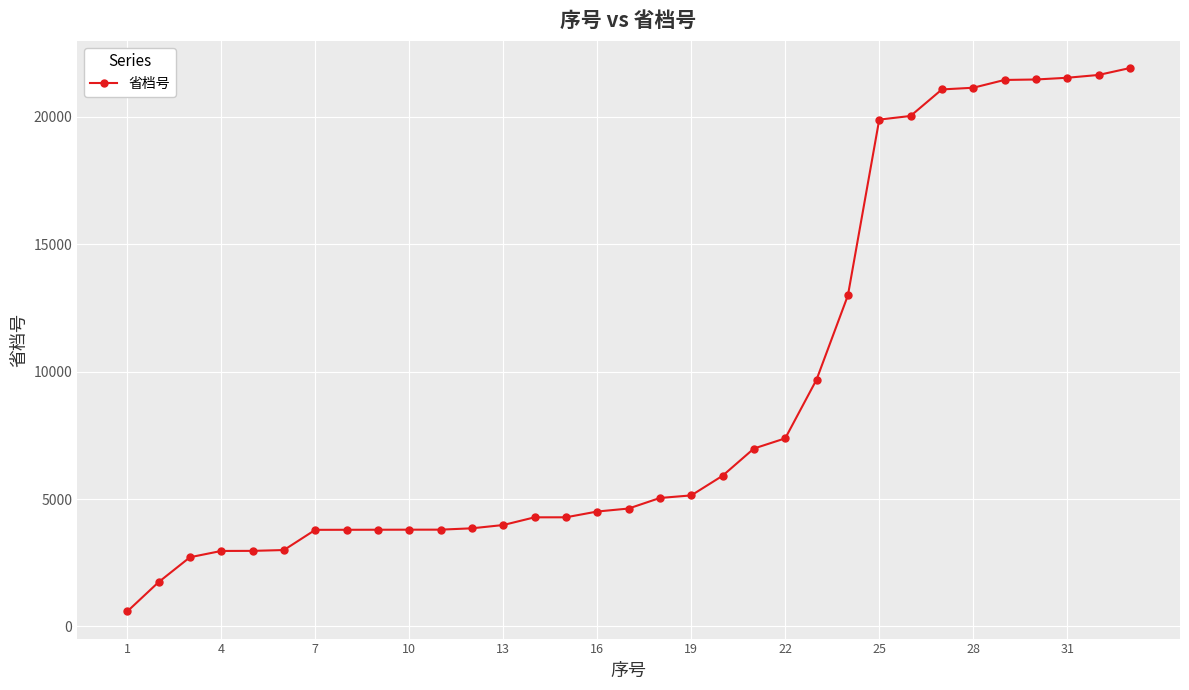

What is the average value?

9145